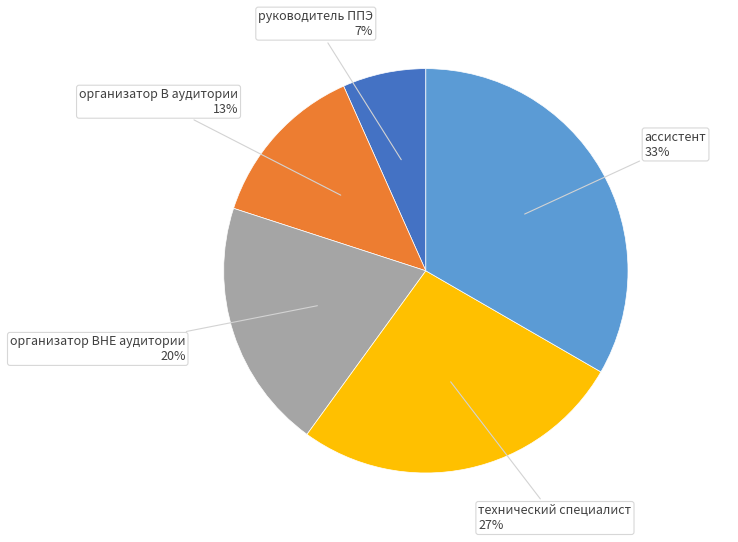

Combined, do организатор В аудитории and руководитель ППЭ account for over 50%?

No